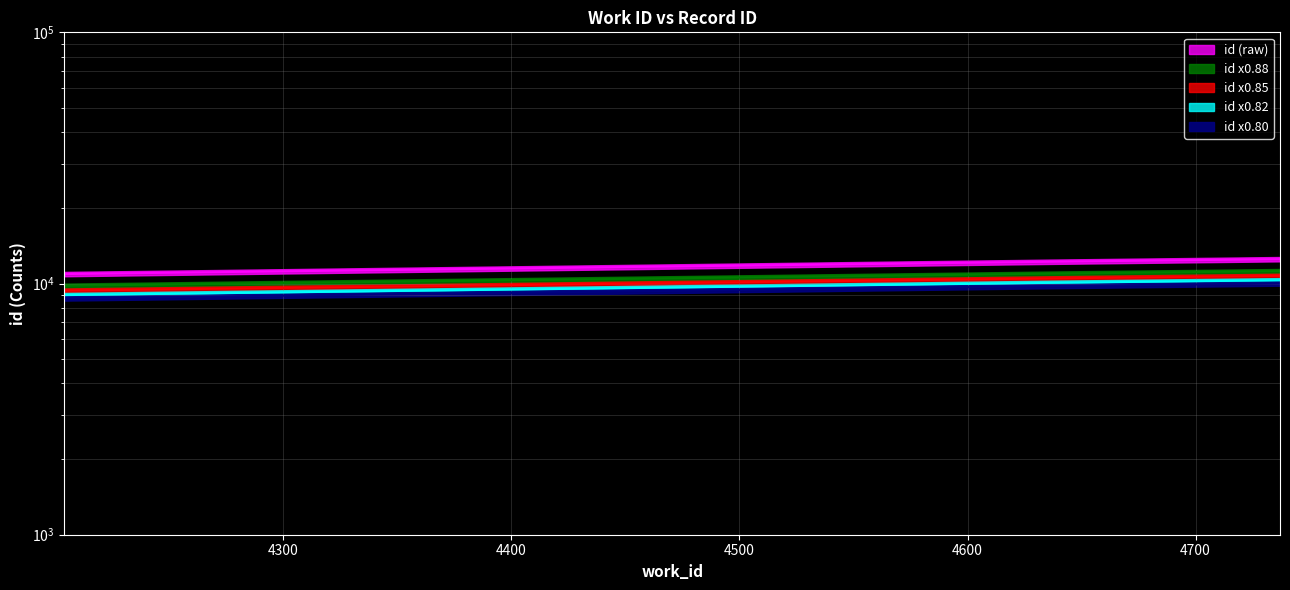

What value does the data have at 4204, to the nearest 10?

10910